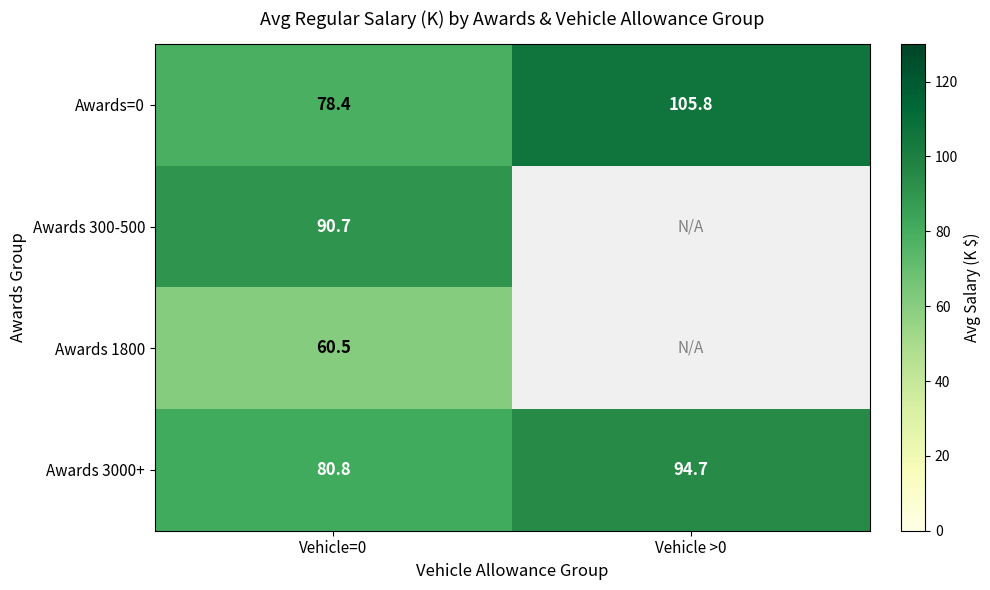

At which category is the sum across all series the highest?

Vehicle=0